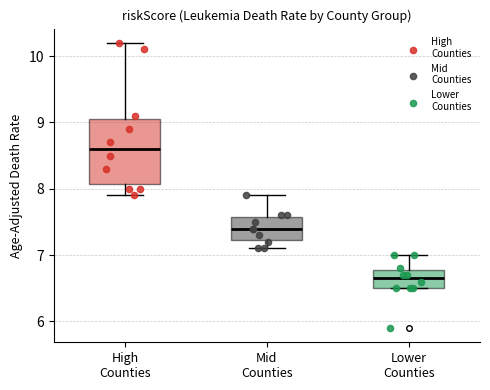

Where is the lower edge of the box for Mid Counties on the y-axis? The values are not printed on the chart, so give them approximately, as read against the axis.

7.2